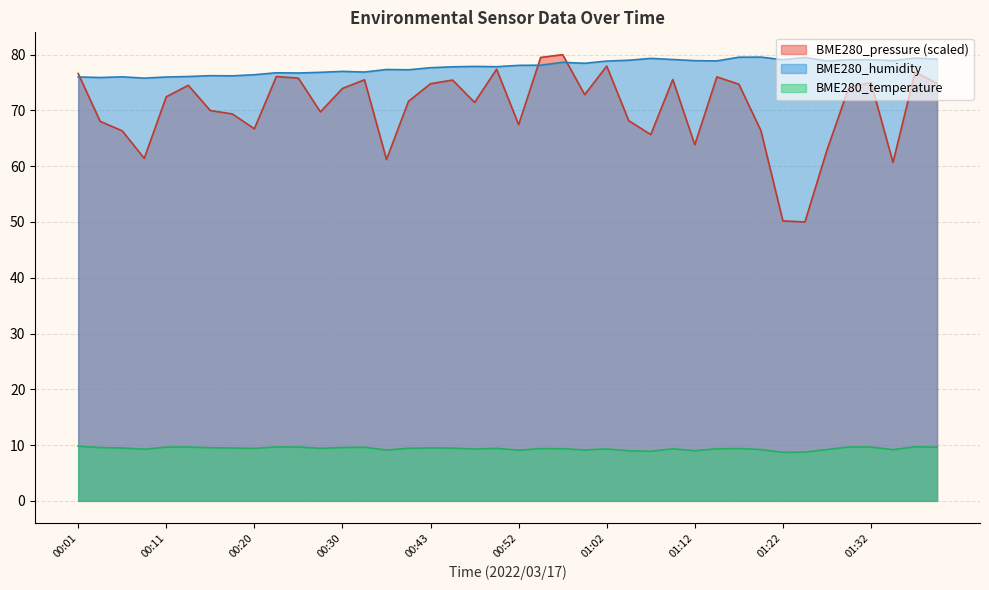

What is the approximate value of BME280_pressure_norm at 01:14?

76.0